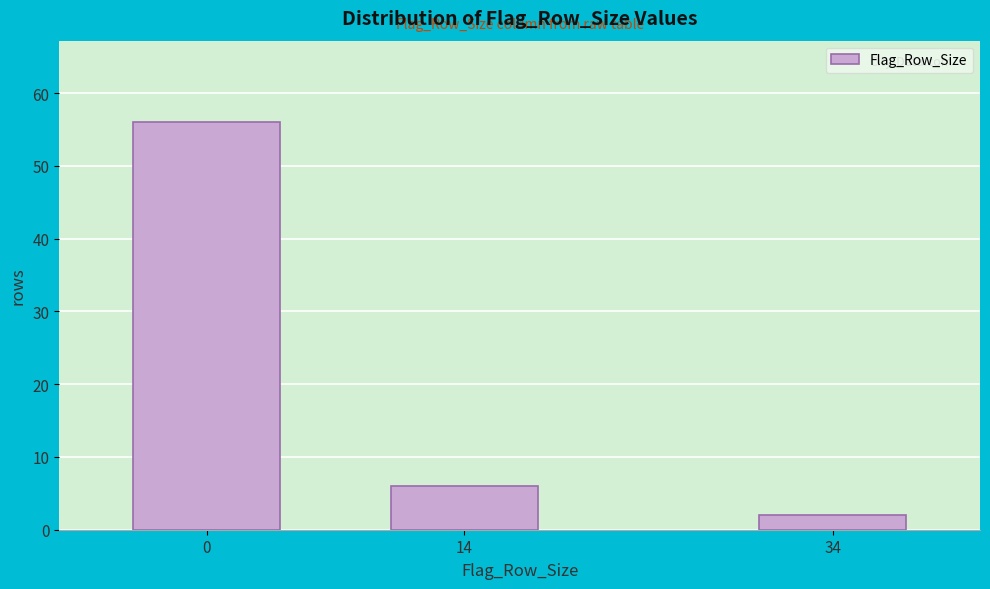

Reading left to right, transcribe all the data shown in this chart.

0=56	14=6	34=2